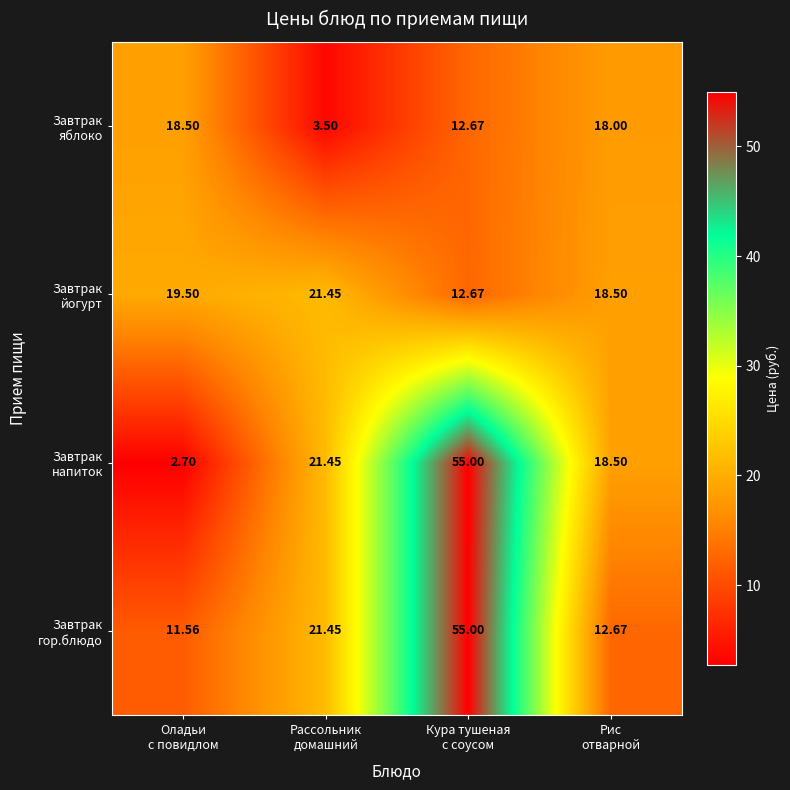

Which category has the highest value across all series?

Кура тушеная
с соусом